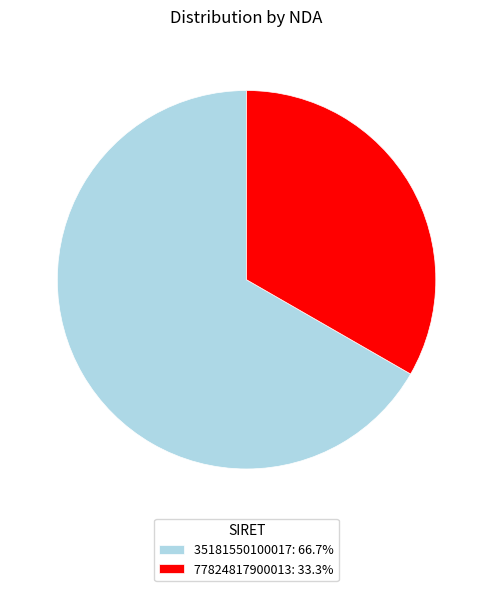

Does 77824817900013: 33.3% represent more than half of the total?

No